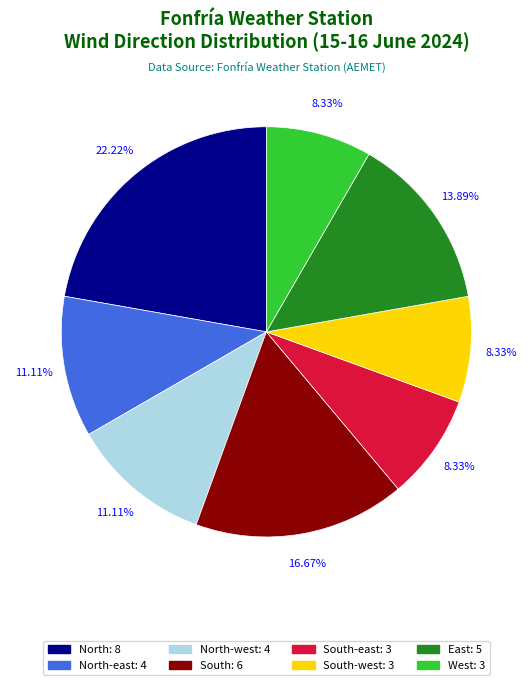

Is there any slice that represents more than half of the pie?

No